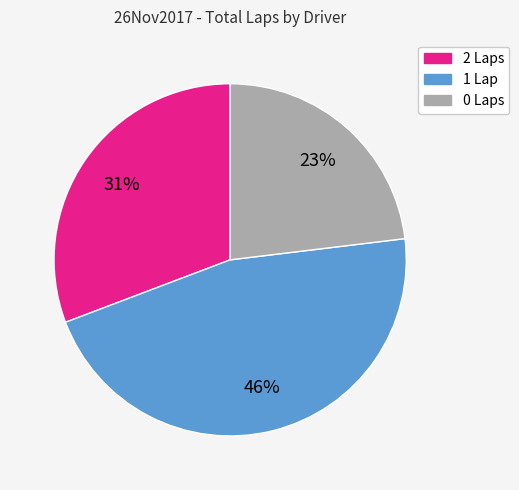

Is there any slice that represents more than half of the pie?

No